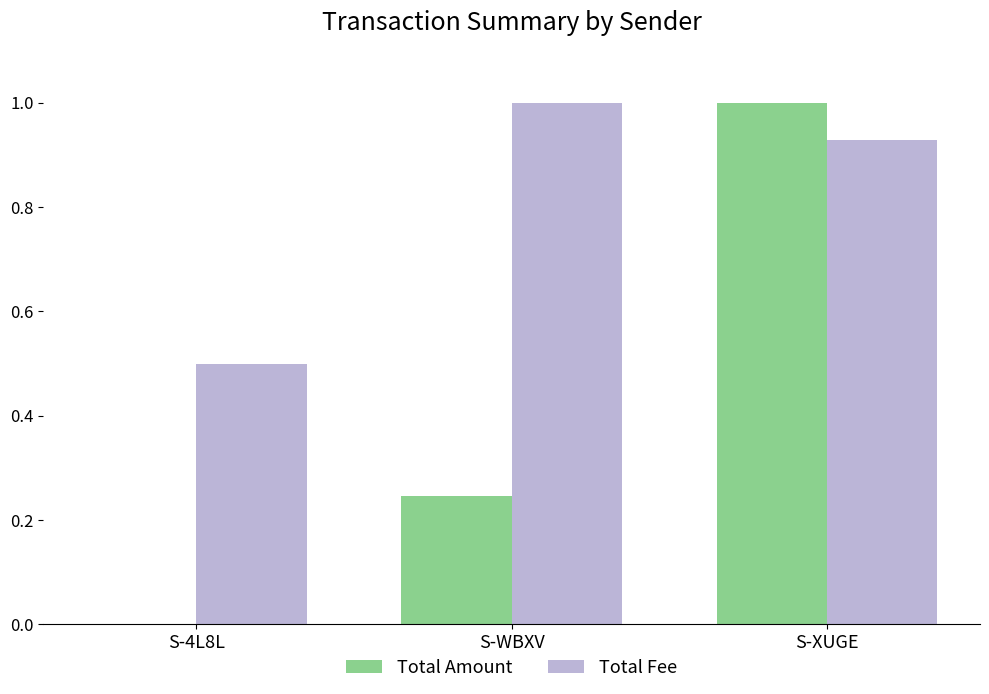

The Total Amount series shows 0.1 at S-WBXV. True or false?

False